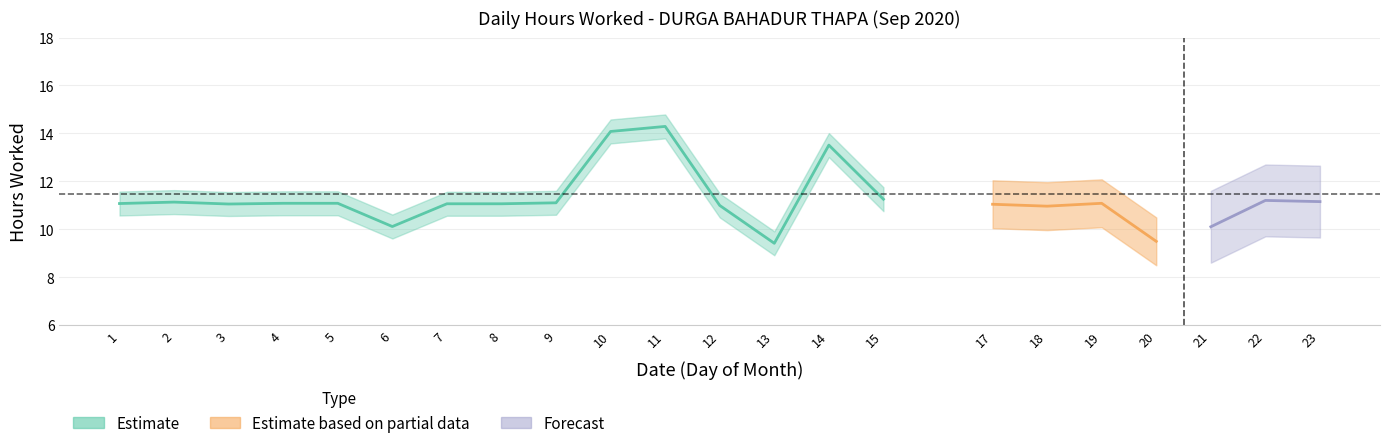

What is the difference between the values at 6 and 4?

1.0